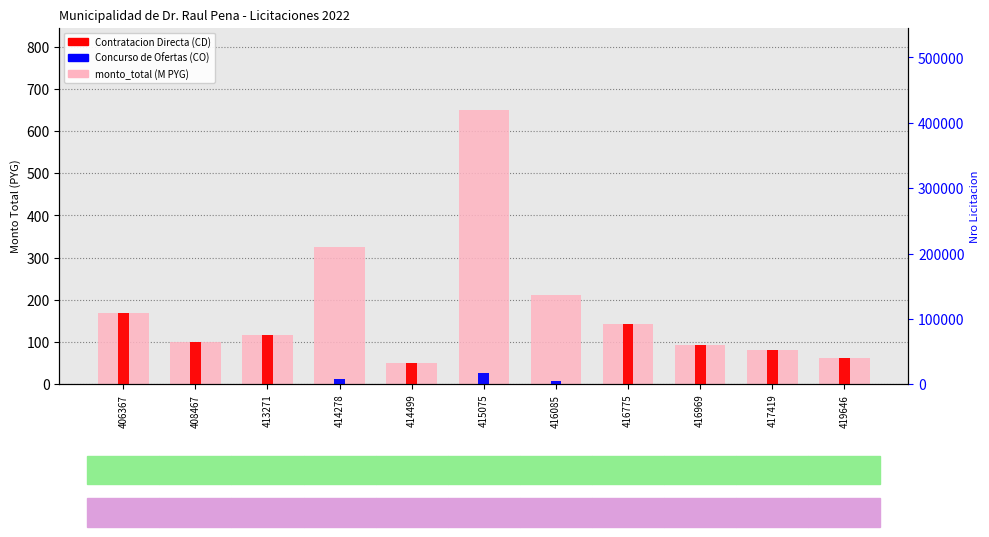

What is the average value of the Contratacion Directa series?

74.6